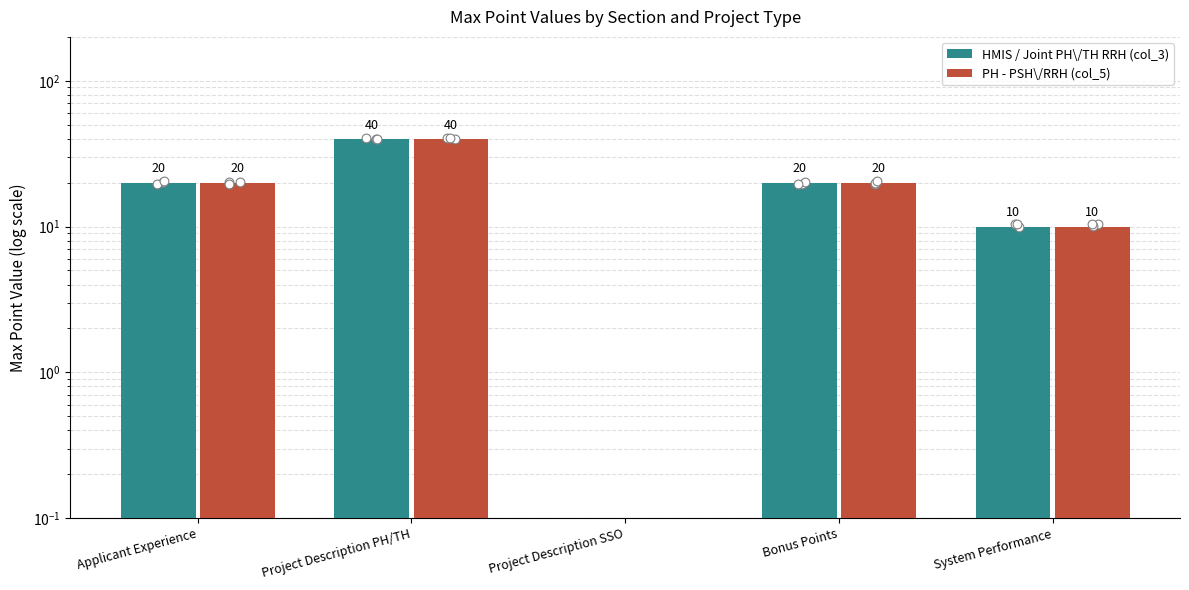

Is the value of PH - PSH\/RRH (col_5) at System Performance greater than the value of HMIS / Joint PH\/TH RRH (col_3) at Bonus Points?

No